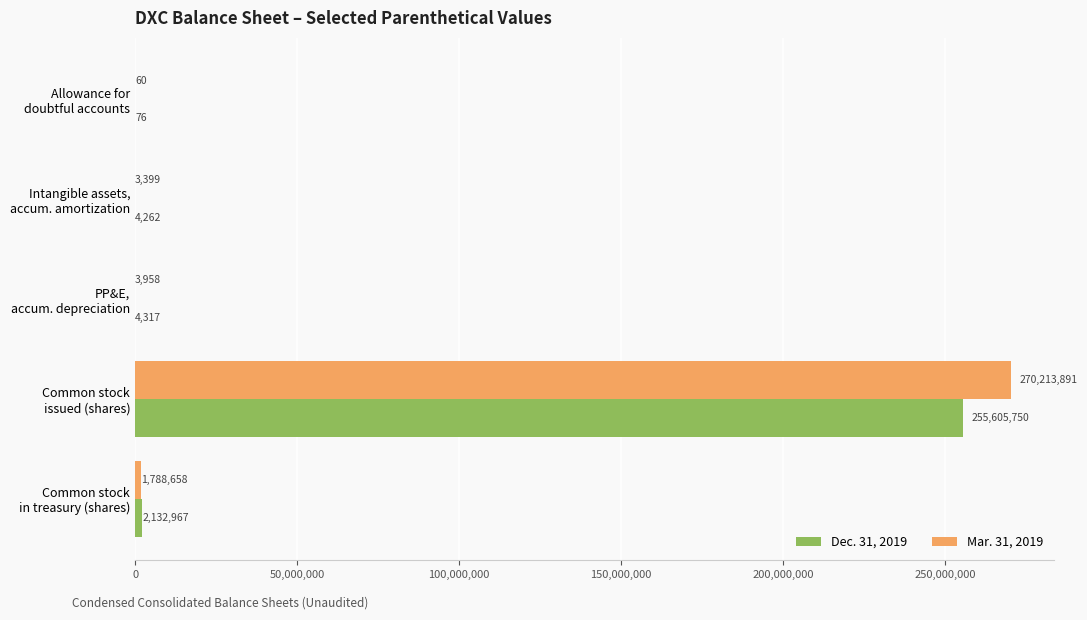

What is the greatest value displayed?

270213891